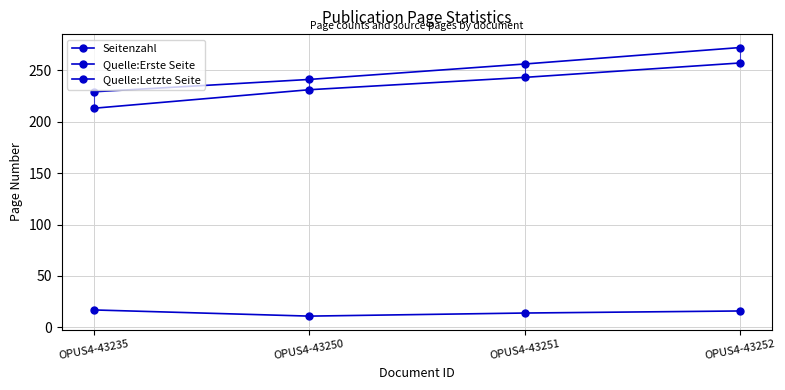

How many data points in Seitenzahl are less than 16?

2